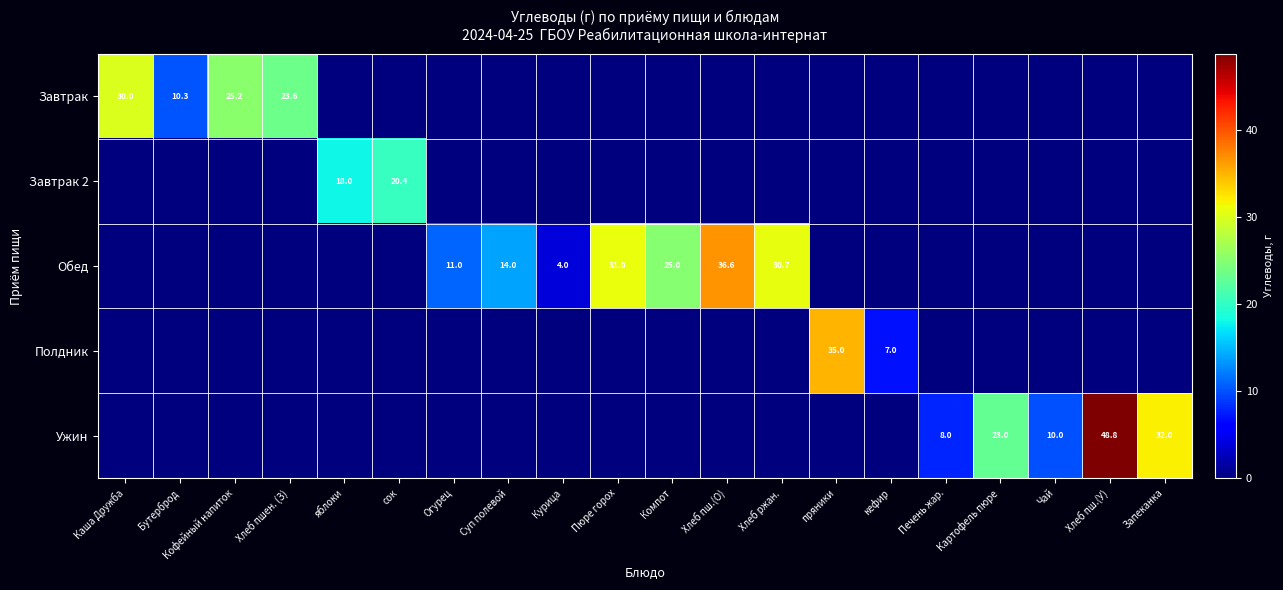

True or false: Ужин has a value of 26.6 at Хлеб пш.(У).

False